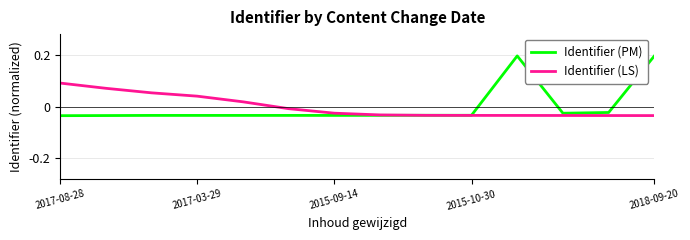

At how many categories does at least one series exceed 0?

7